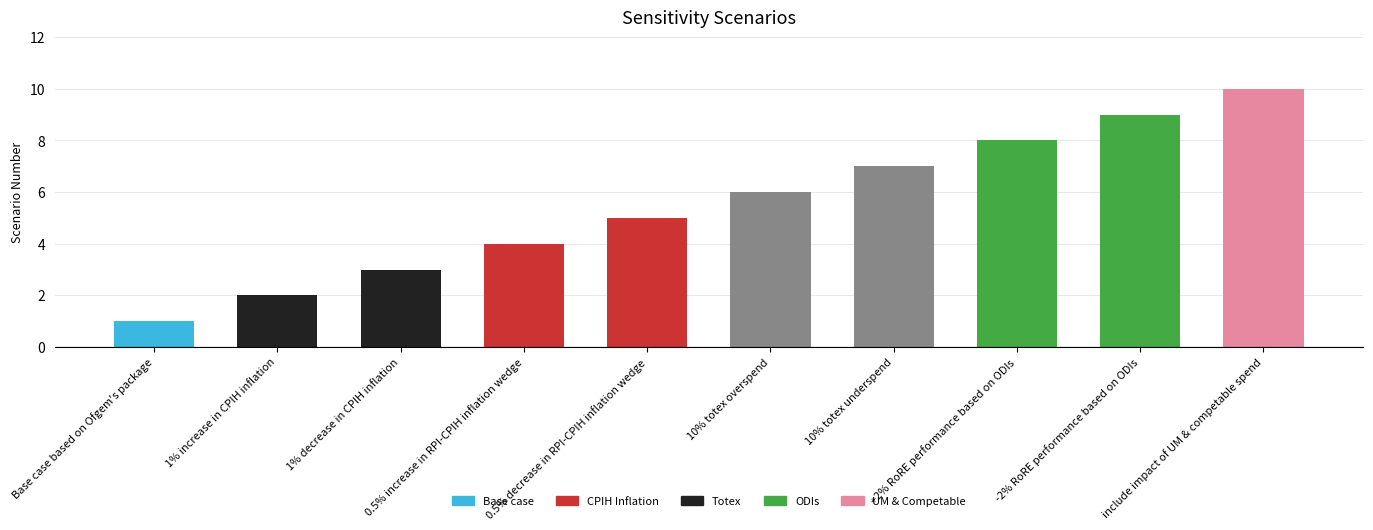

Are the bars horizontal?

No